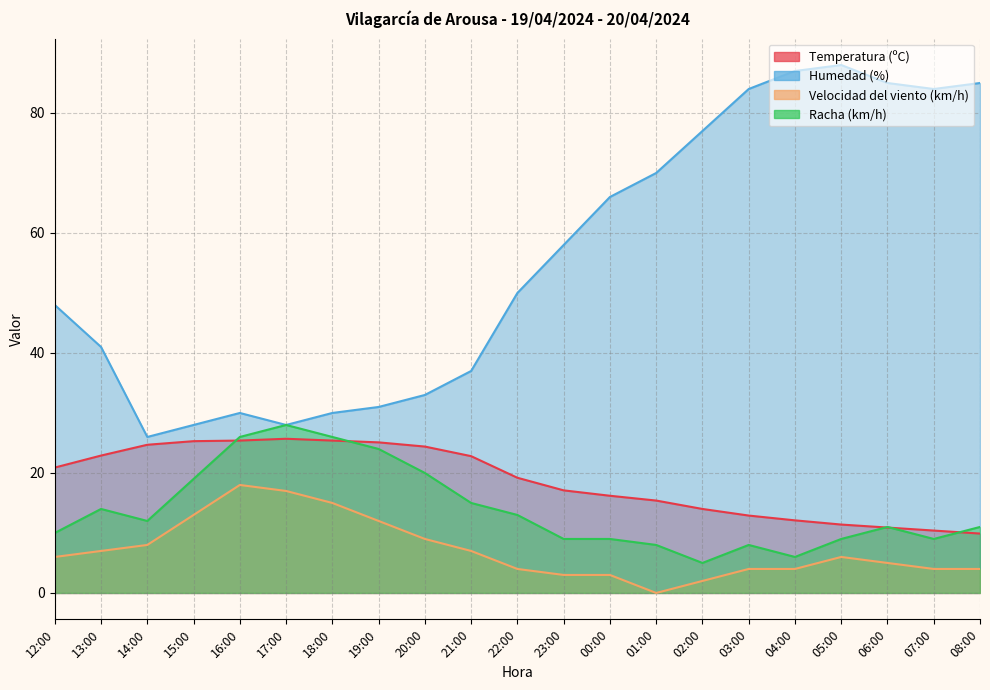

What is the difference between the Humedad (%) values at 20:00 and 22:00?

17.0